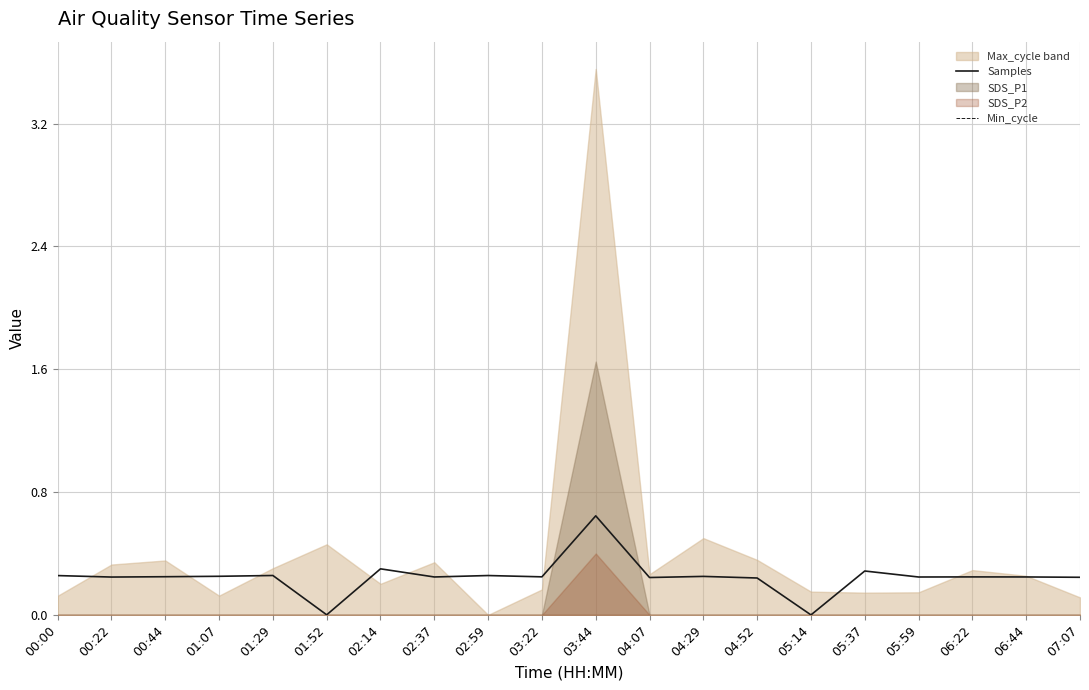

The Samples series shows 0.1 at 04:07. True or false?

False